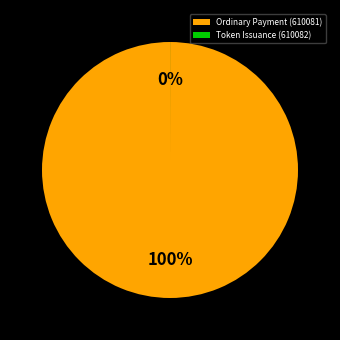

The Token Issuance (610082) slice represents 0% of the pie. True or false?

True